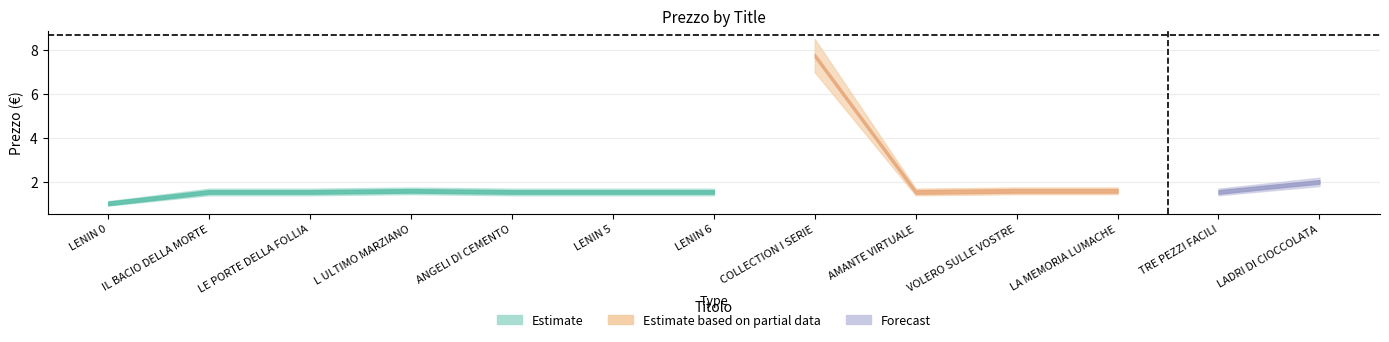

What is the spread (max minus min) of values at LENIN 0?

0.2